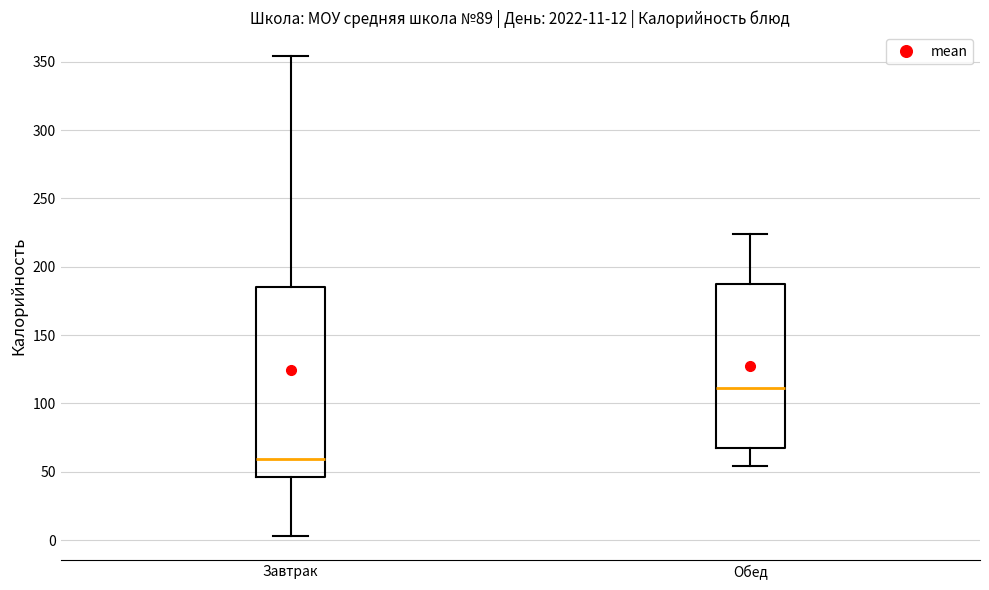

Which box has the highest median line?

Обед